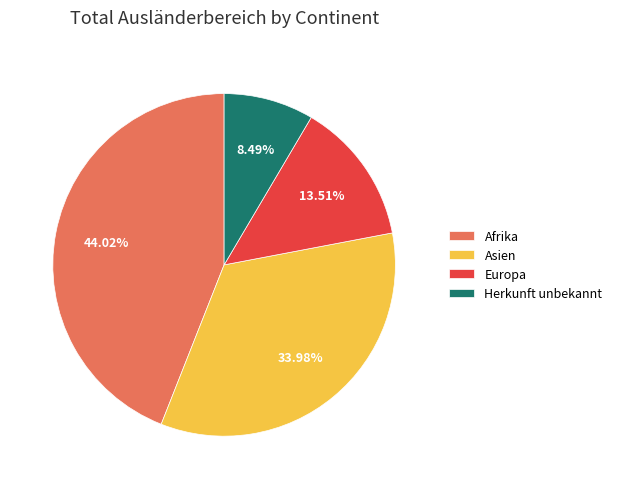

To the nearest percent, what is the difference between the Herkunft unbekannt and Asien slice percentages?

25%